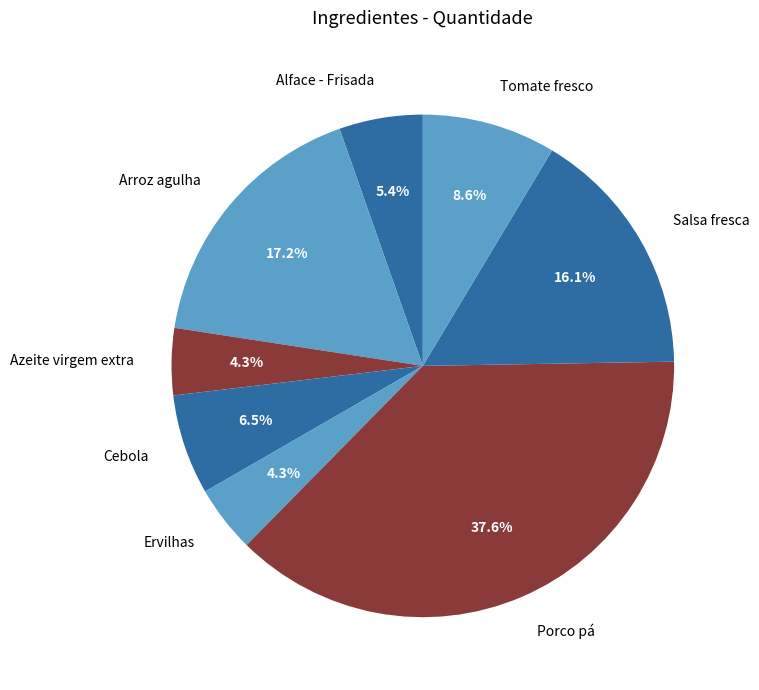

Count the number of slices in the pie.

8